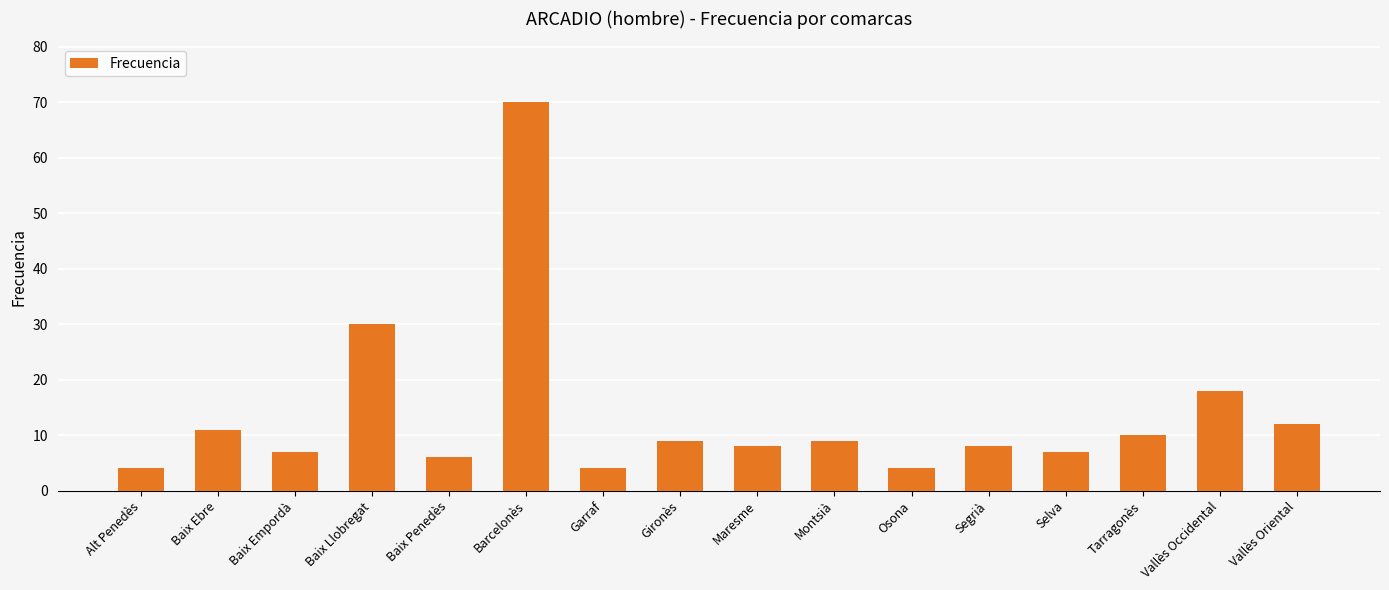

What is the smallest value displayed?

4